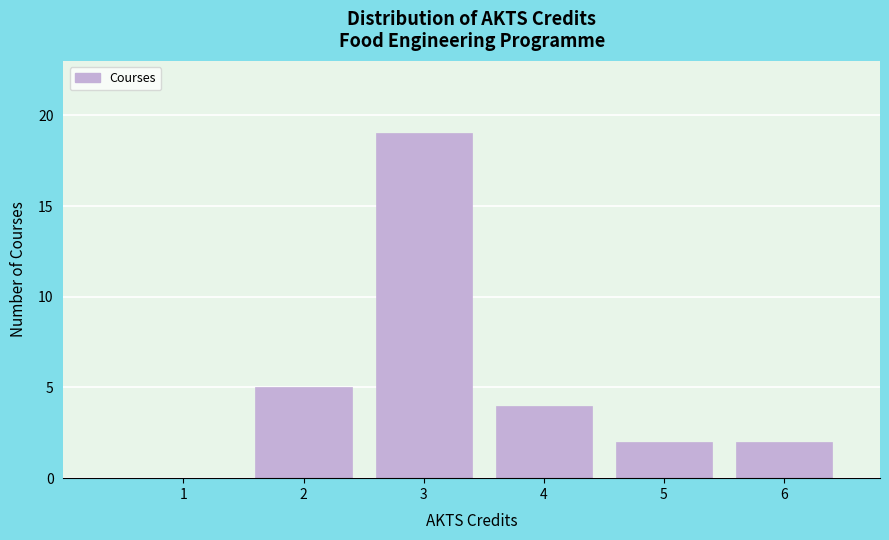

Reading left to right, extract all data points from this chart.

1=0	2=5	3=19	4=4	5=2	6=2